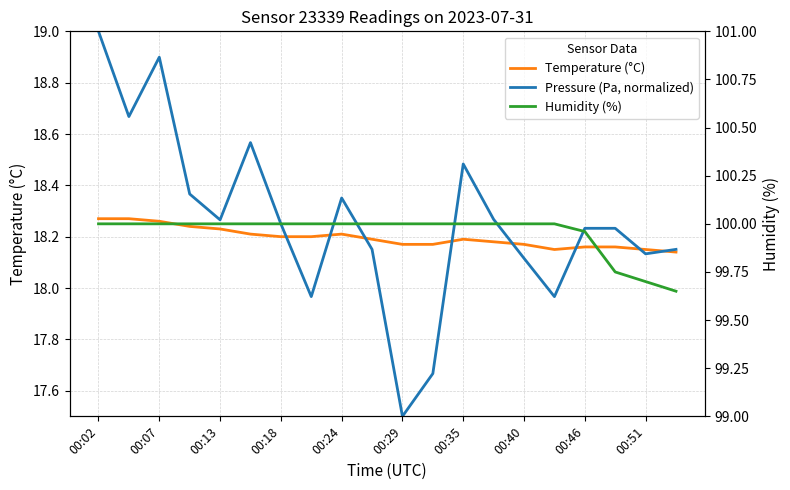

What value does the Humidity (%) series have at 00:13?

100.0